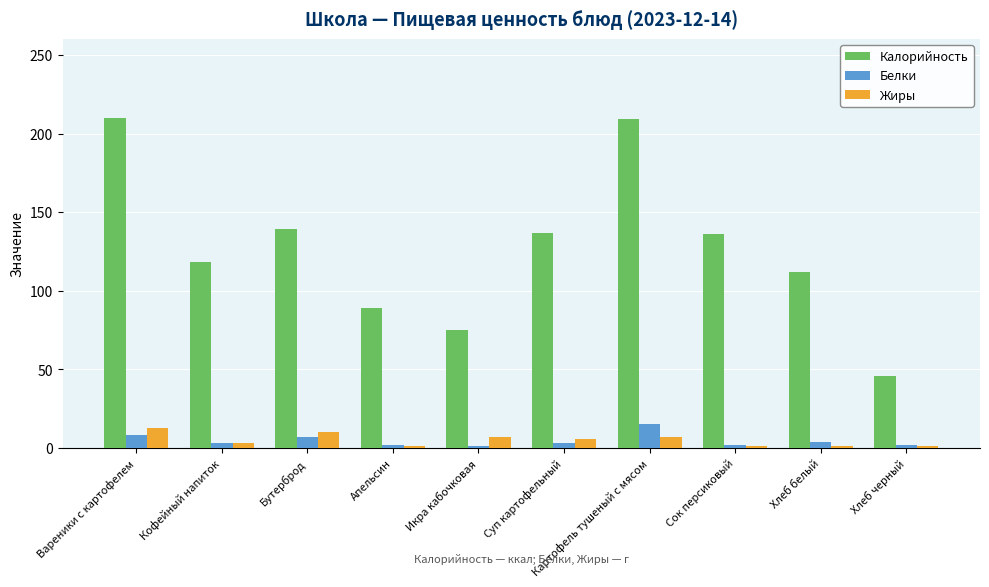

What position from the left is Бутерброд?

3